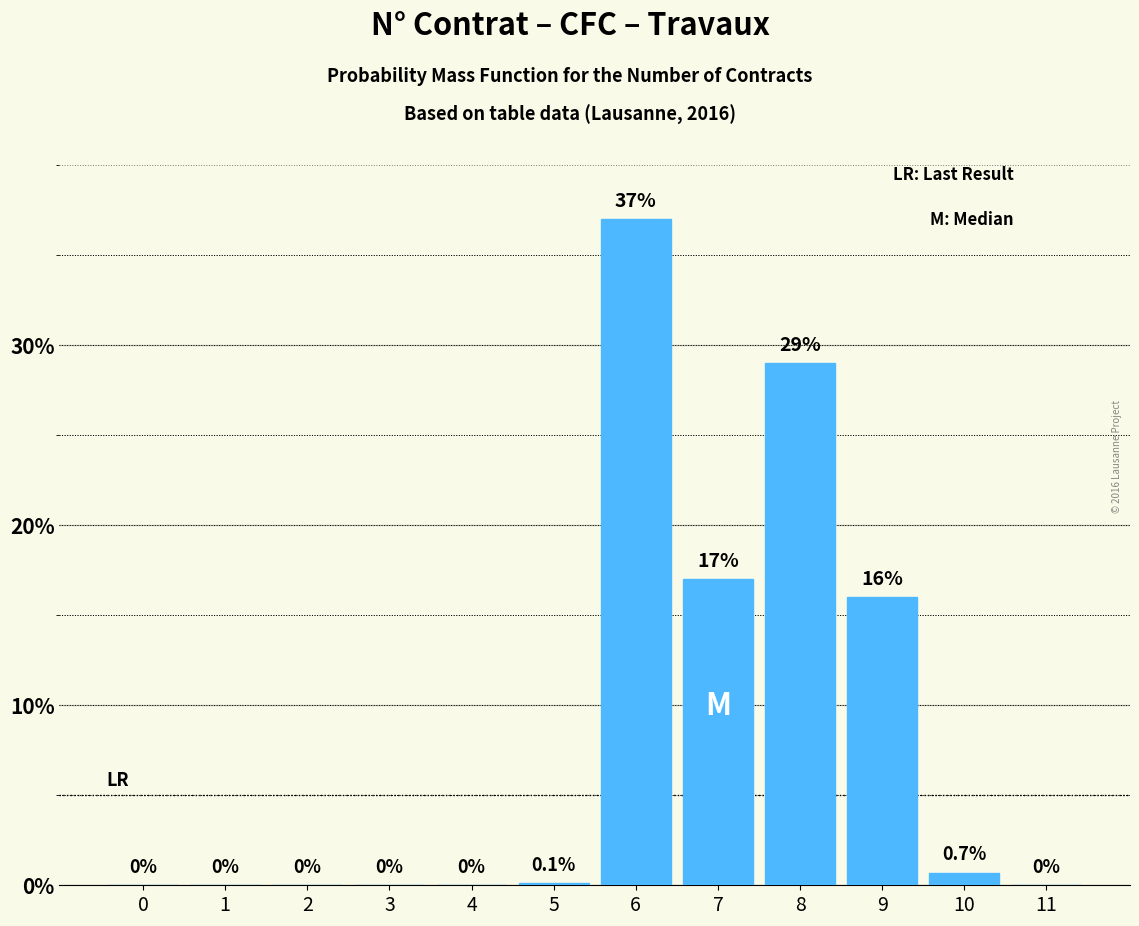

Reading left to right, extract all data points from this chart.

0=0.0	1=0.0	2=0.0	3=0.0	4=0.0	5=0.1	6=37.0	7=17.0	8=29.0	9=16.0	10=0.7	11=0.0